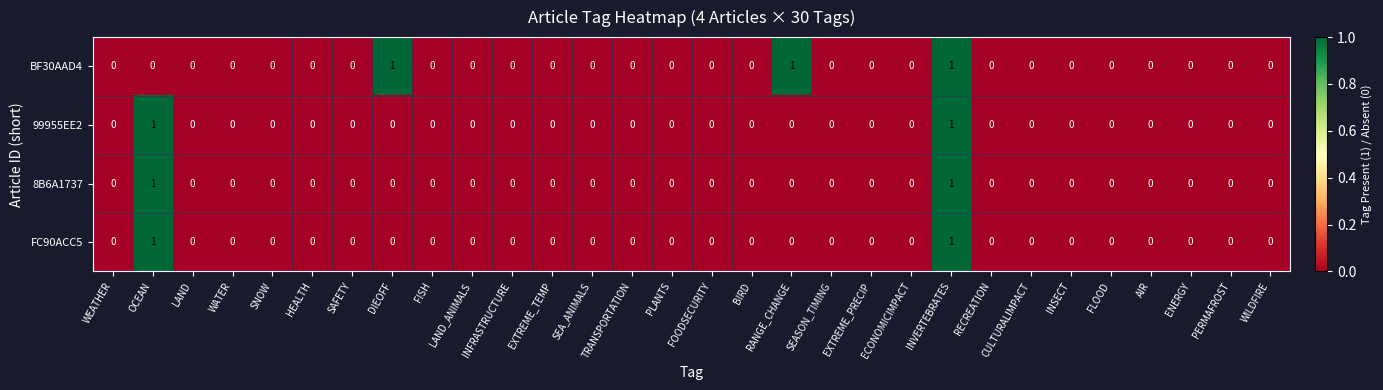

The 8B6A1737 series shows 0 at RANGE_CHANGE. True or false?

True